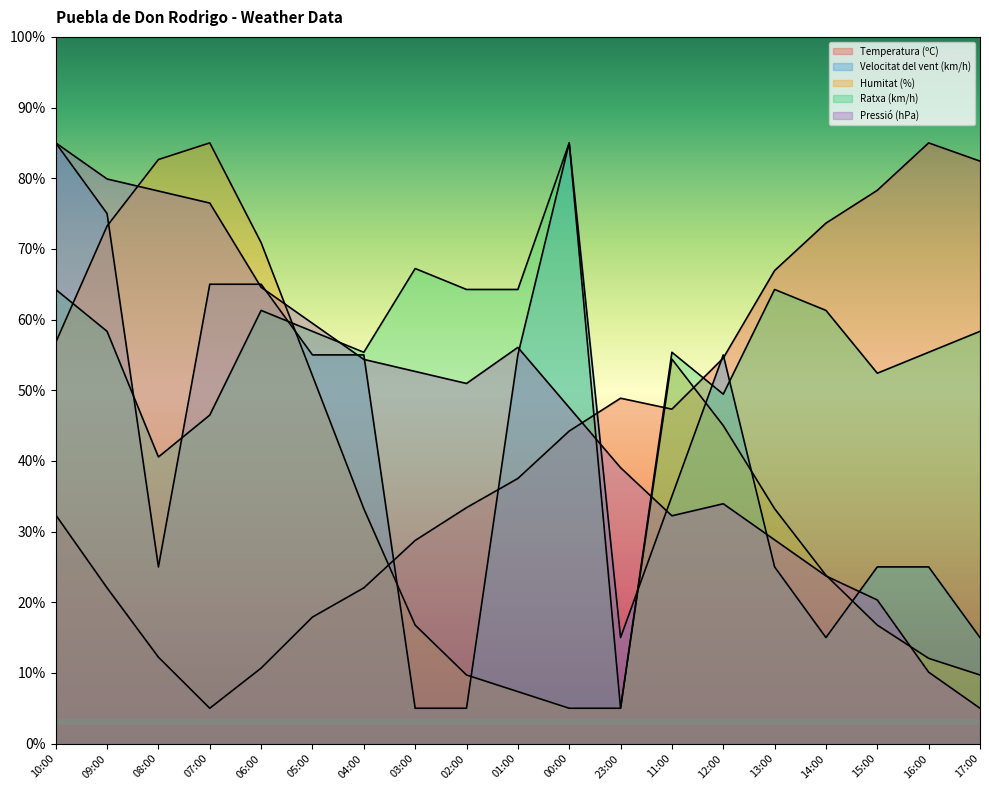

Which series ends up on top after the final intersection of Pressió (hPa) and Humitat (%)?

Humitat (%)